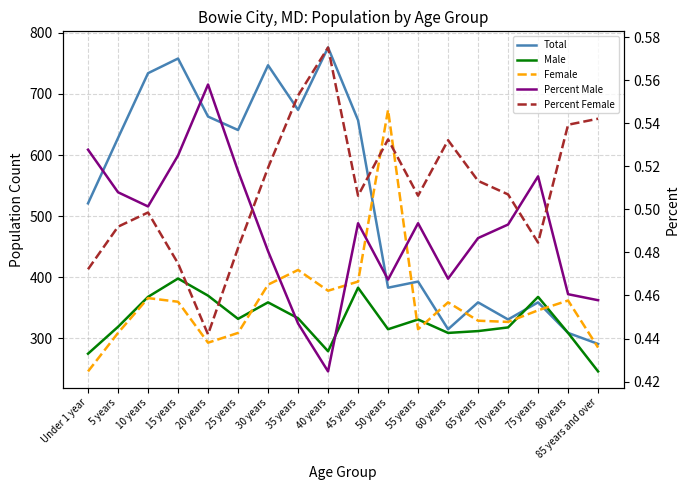

At which category is the sum across all series the highest?

15 years